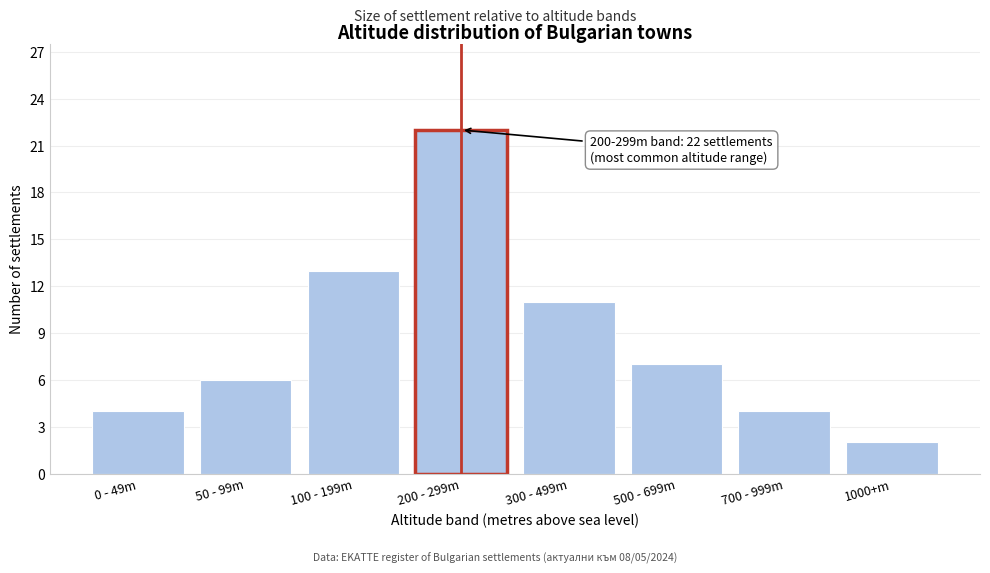

Reading left to right, what are all the values shown in this chart?

4	6	13	22	11	7	4	2